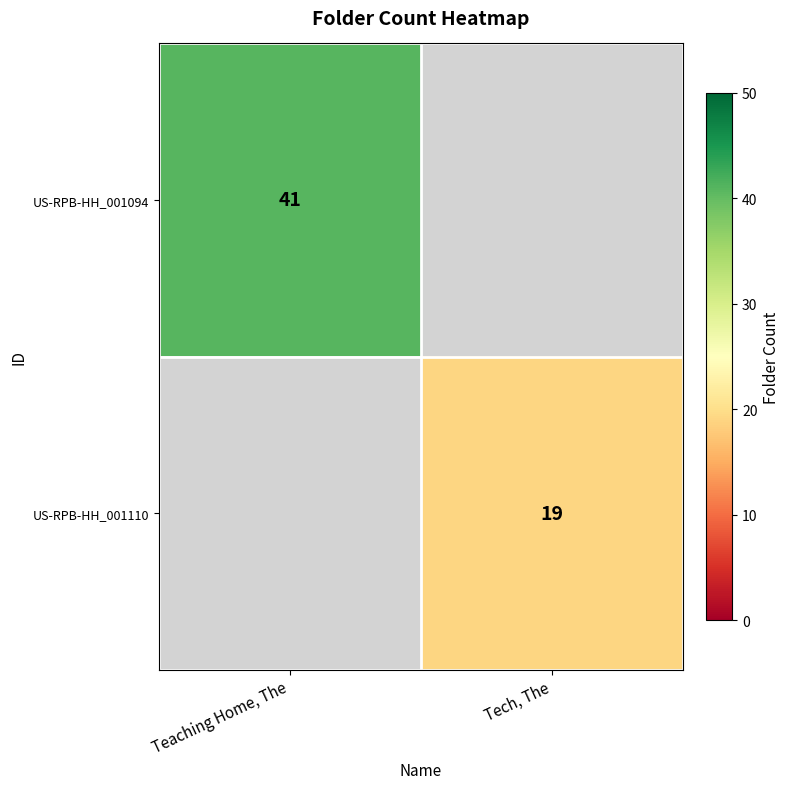

The value of US-RPB-HH_001094 at Teaching Home, The is 41. True or false?

True